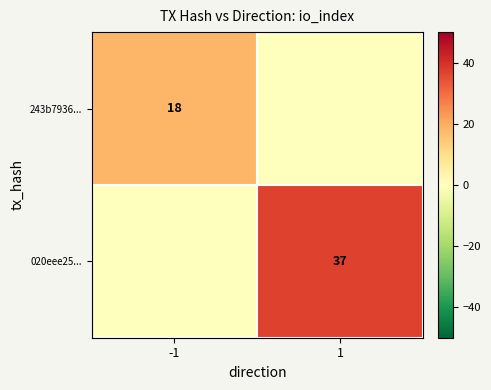

The value of 243b7936... at -1 is 26. True or false?

False